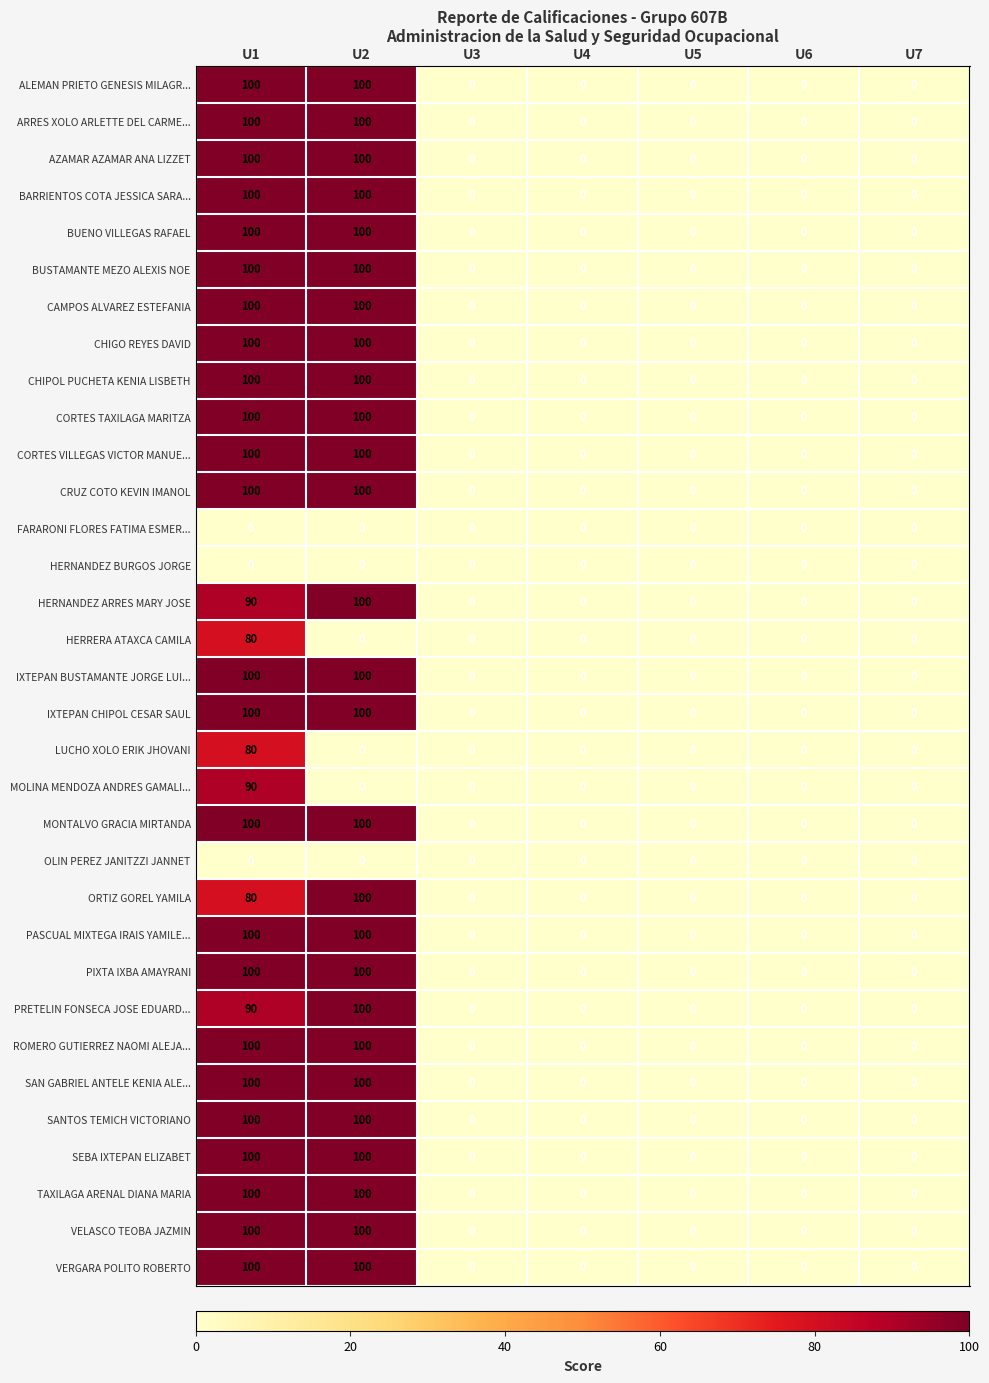

What is the difference between the maximum and minimum values in the CORTES VILLEGAS VICTOR MANUE... series?

100